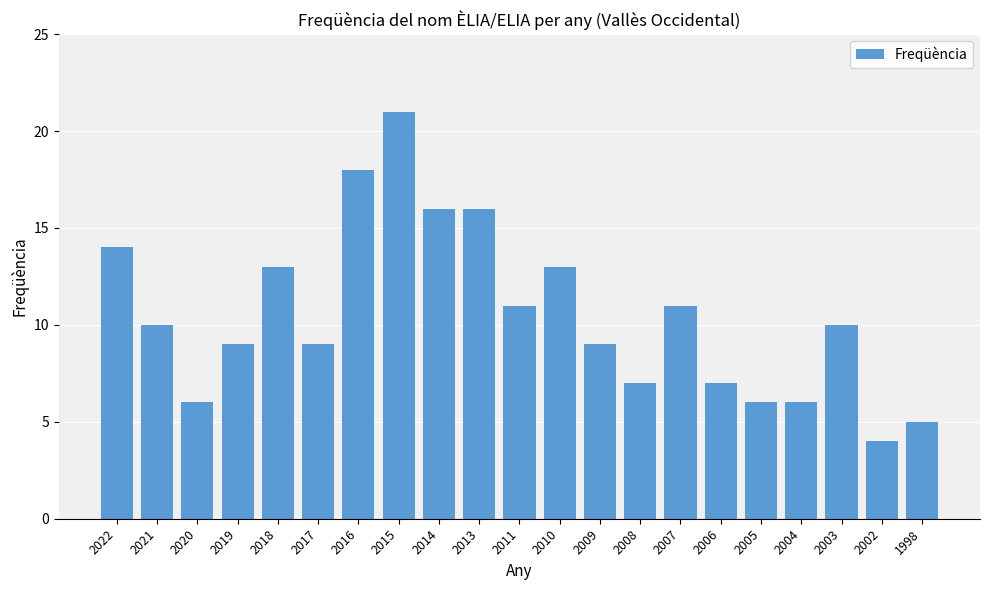

Reading left to right, extract all data points from this chart.

14	10	6	9	13	9	18	21	16	16	11	13	9	7	11	7	6	6	10	4	5